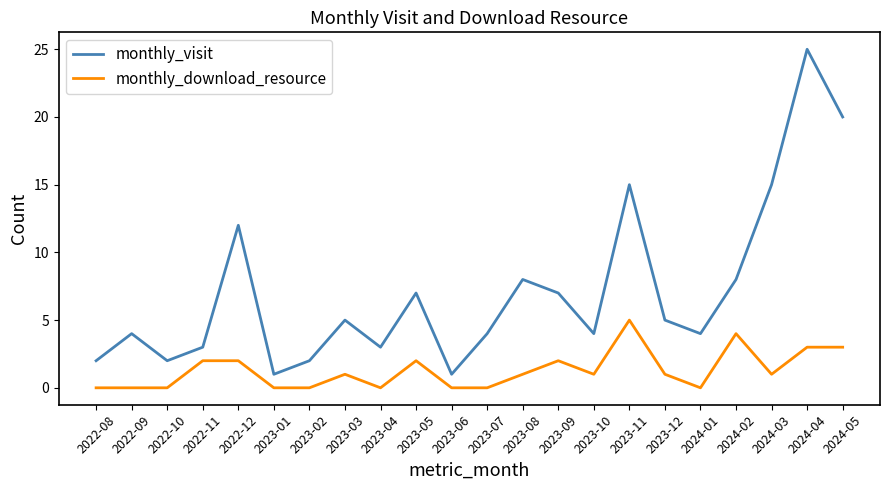

Is the value of monthly_visit at 2023-09 greater than the value of monthly_download_resource at 2024-03?

Yes